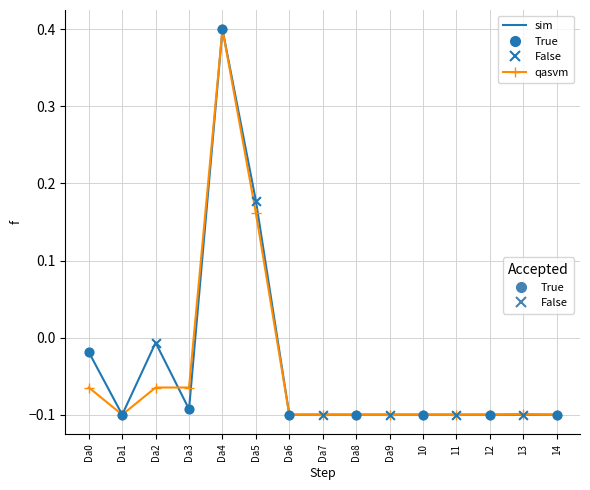

What position from the left is 11?

12